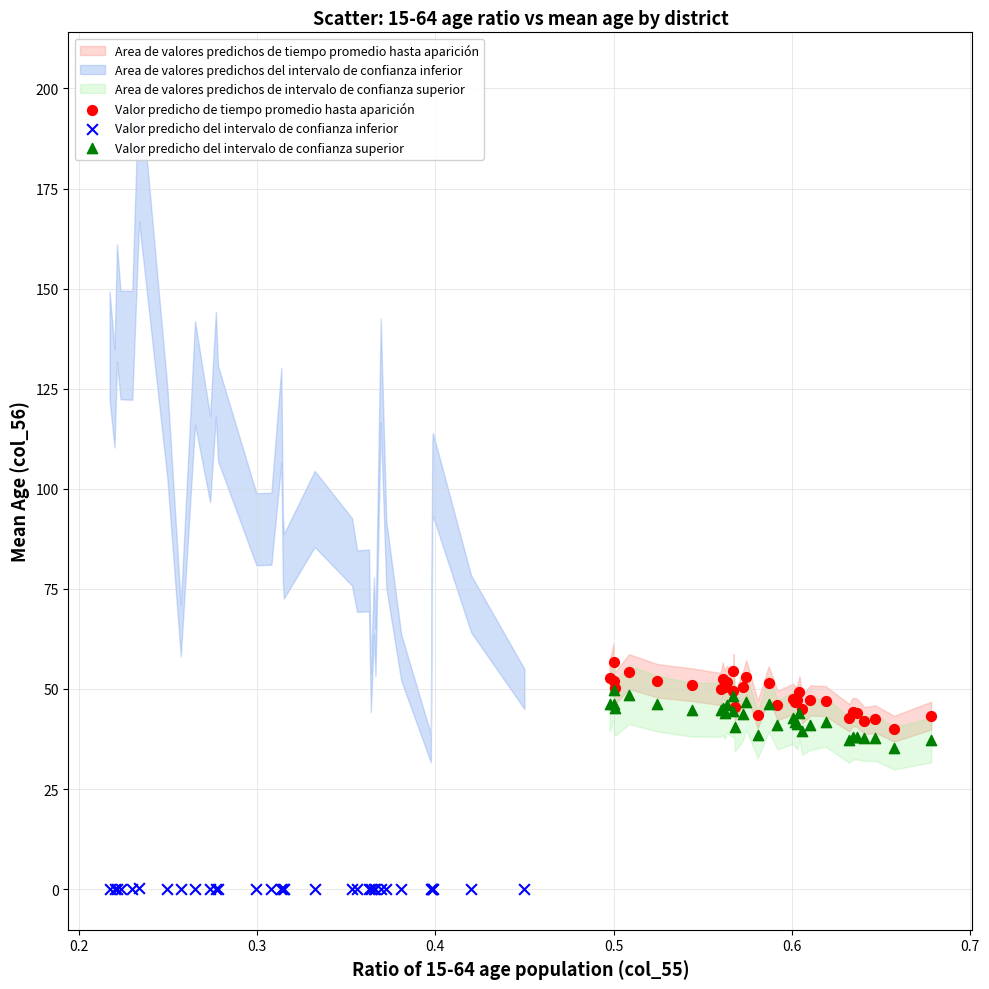

Which series contains the lowest Y value?

Valor predicho del intervalo de confianza inferior